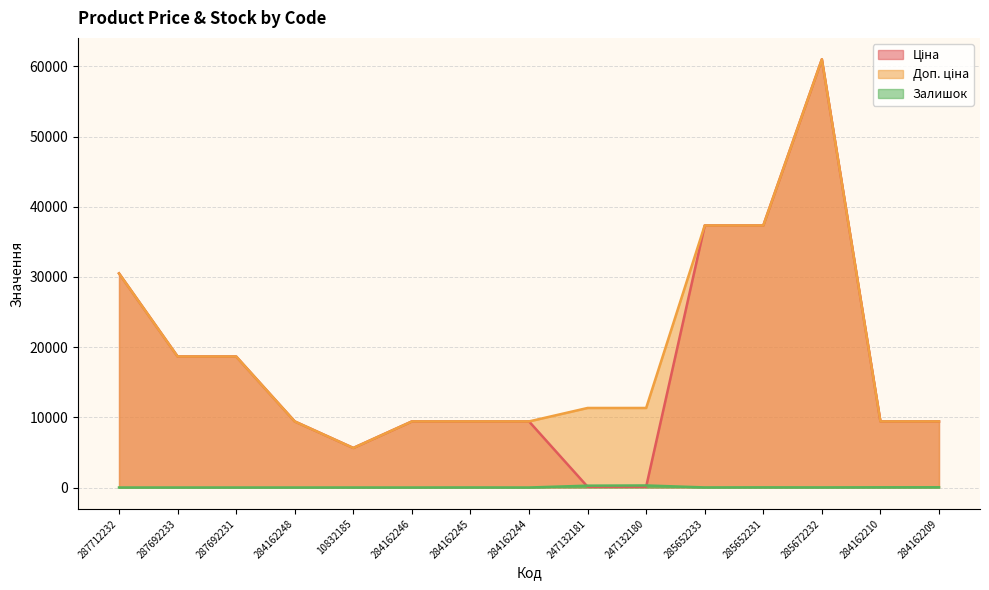

What is the sum of the Доп. ціна values at 285652233 and 284162246?

46759.9